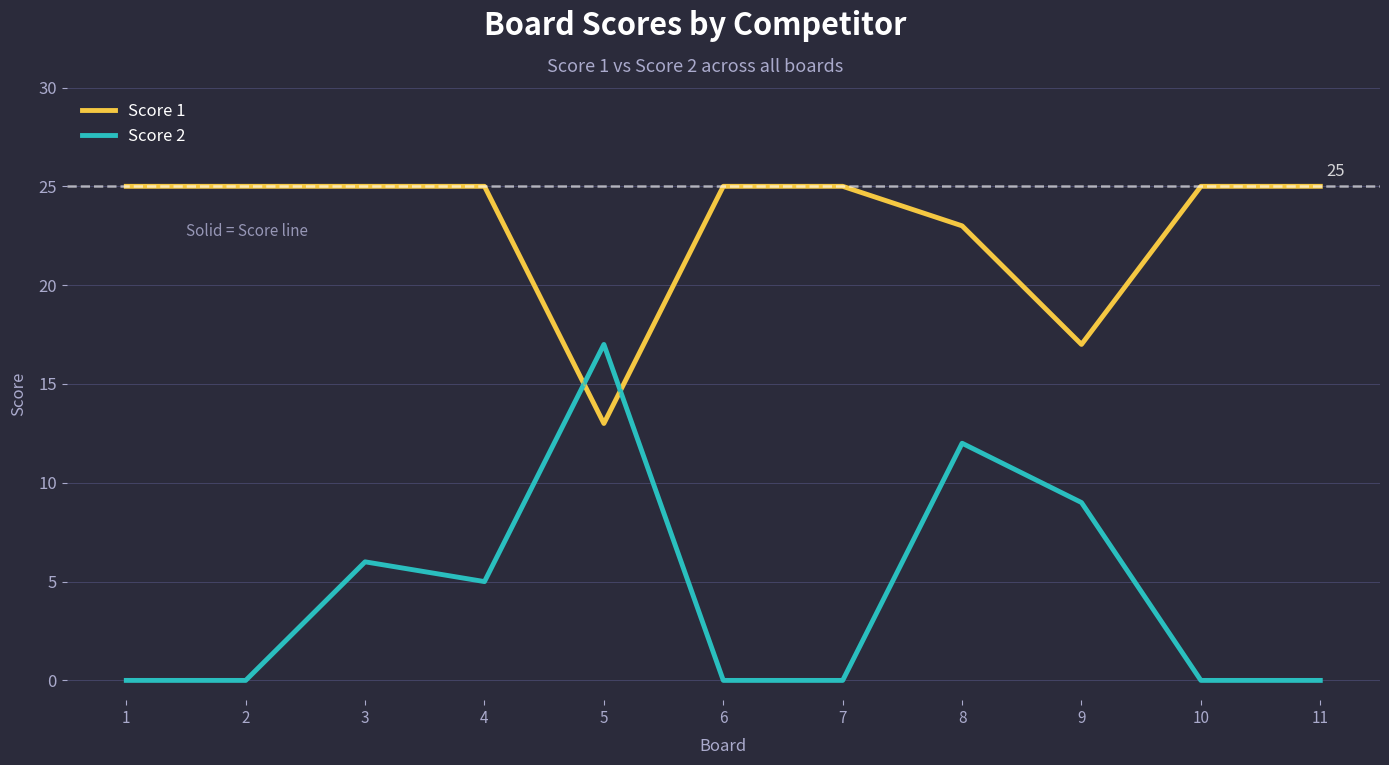

Which series ends up on top after the final intersection of Score 1 and Score 2?

Score 1